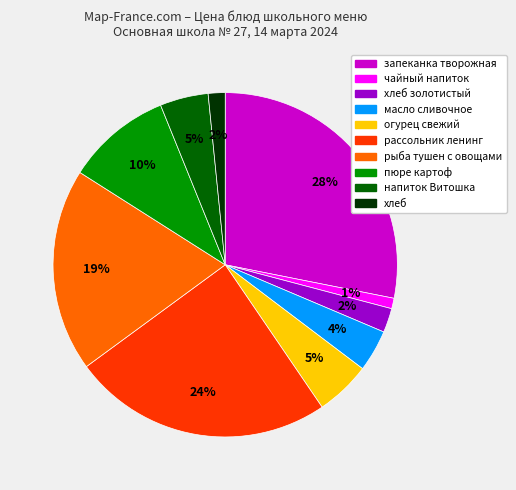

To the nearest percent, what is the difference between the largest and smallest slice percentages?

27%